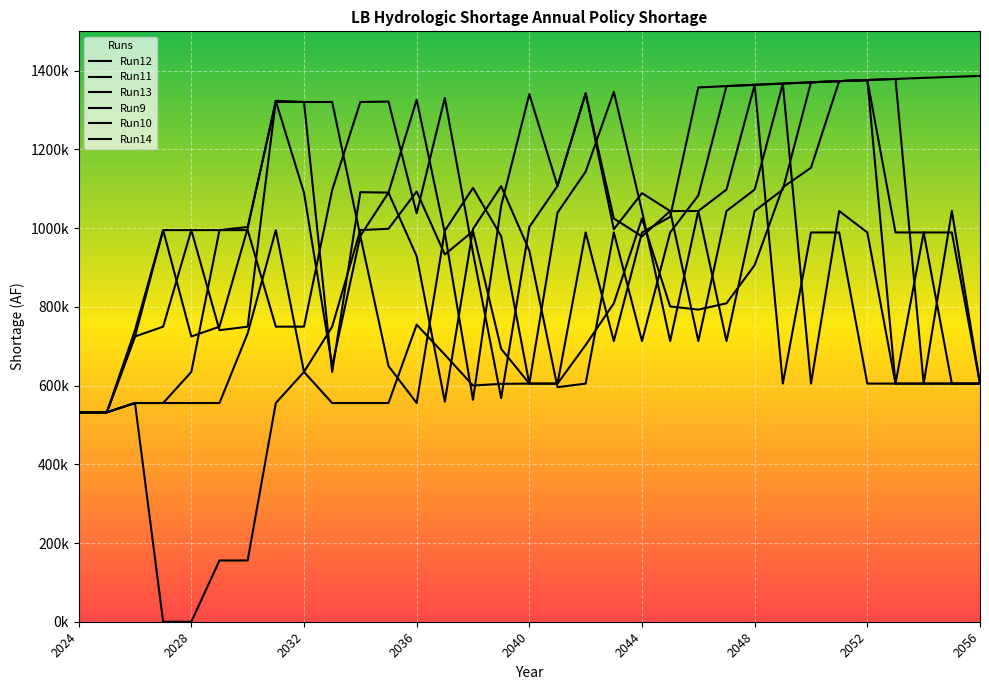

After their last crossing, which series has the higher values: Run14 or Run12?

Run14